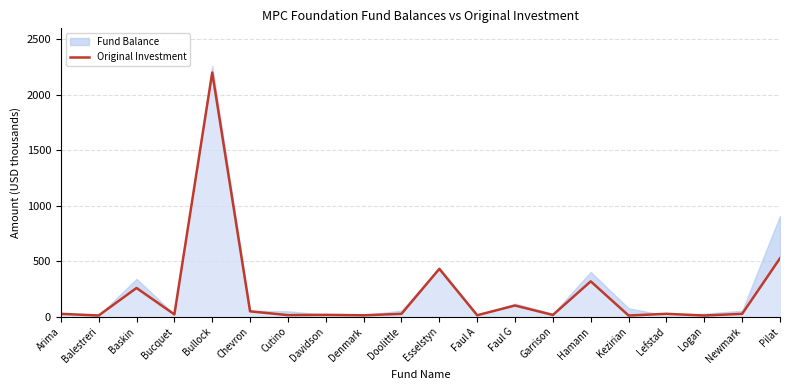

At which label is the value closest to 1104?

Pilat